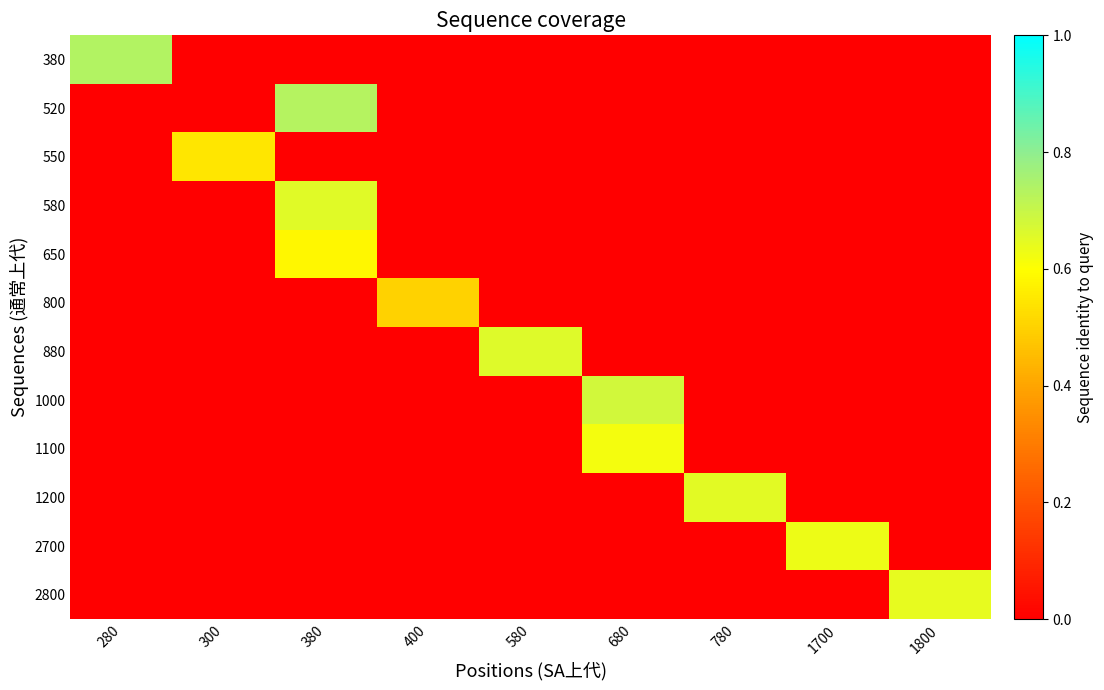

At which category is the sum across all series the highest?

380